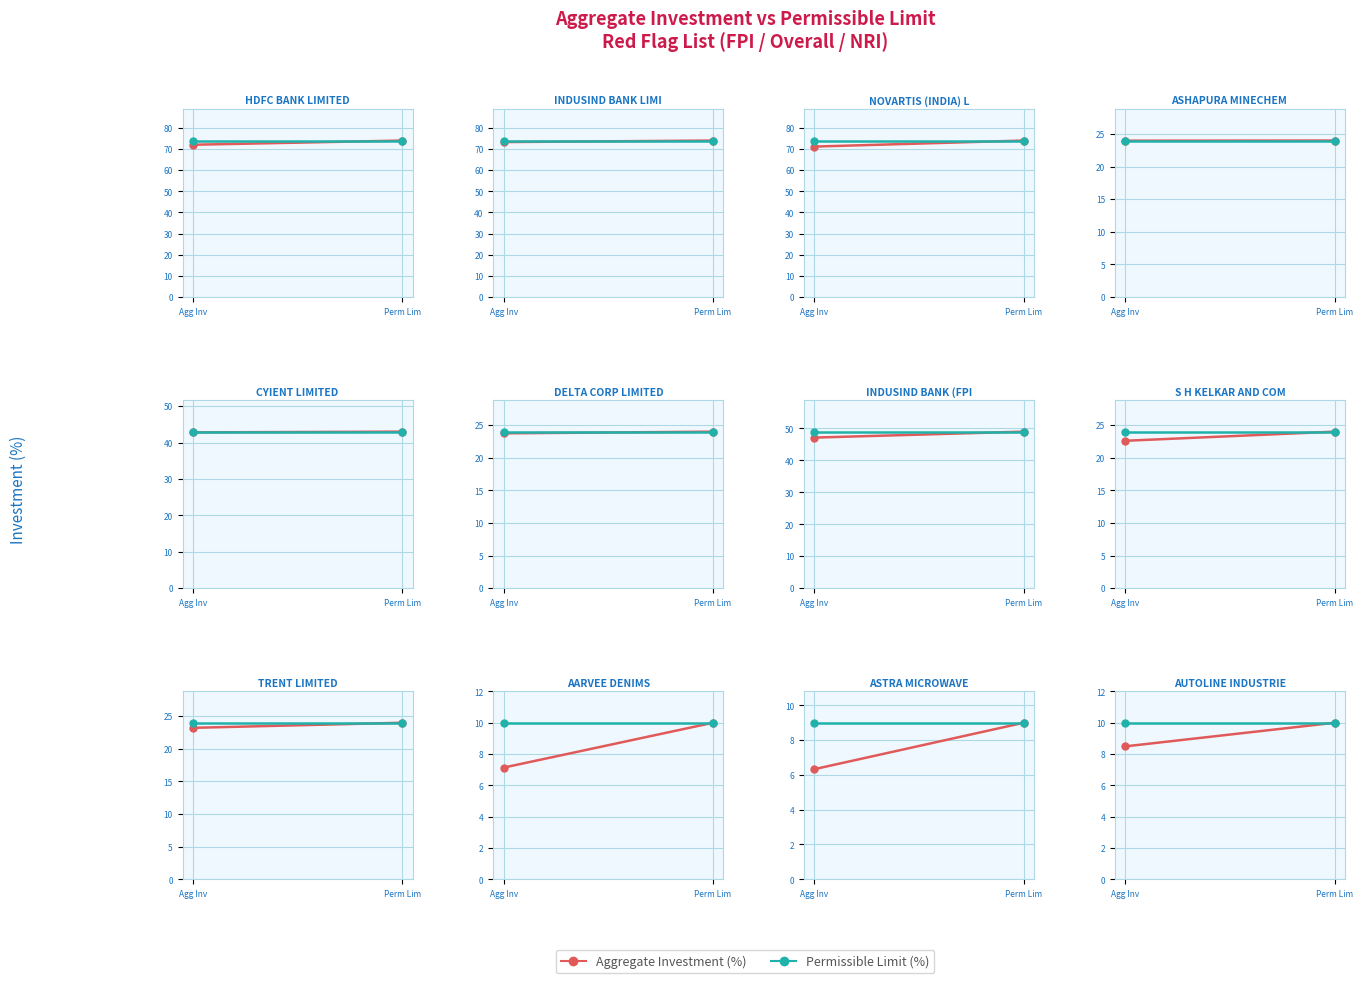

Count the Aggregate Investment (%) values in the range 8 to 10.

2